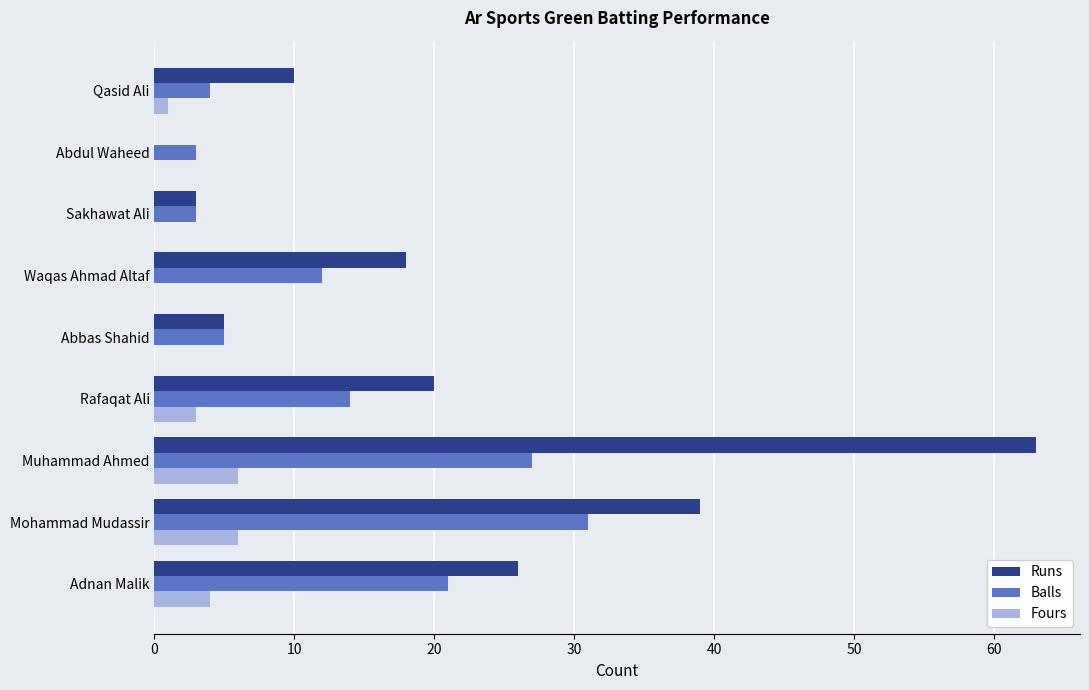

Where is Balls nearest to the value 17?

Rafaqat Ali